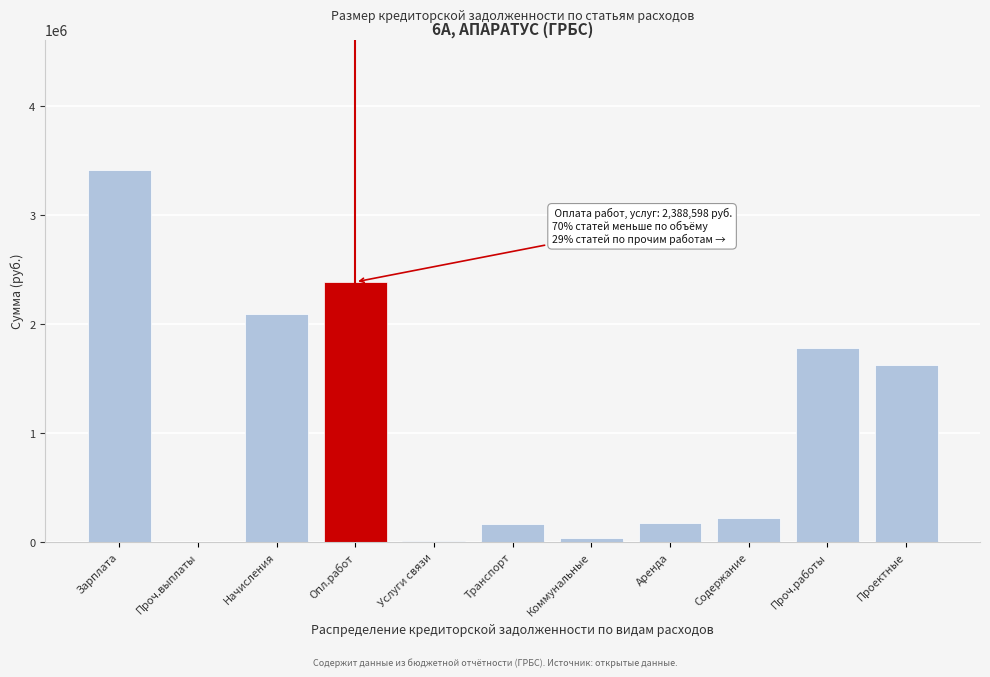

At which label is the value closest to 1709201?

Проч.работы